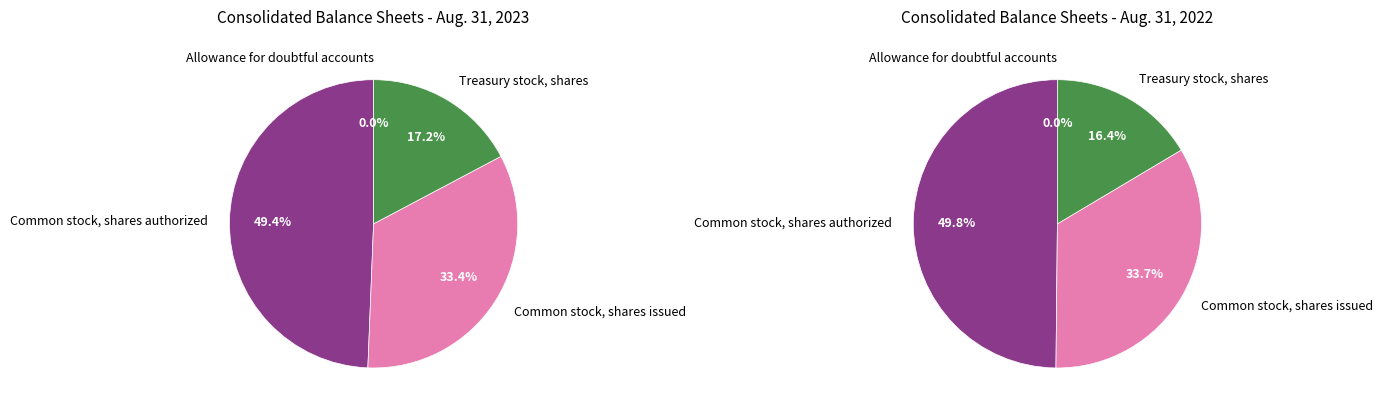

Count the number of slices in the pie.

4